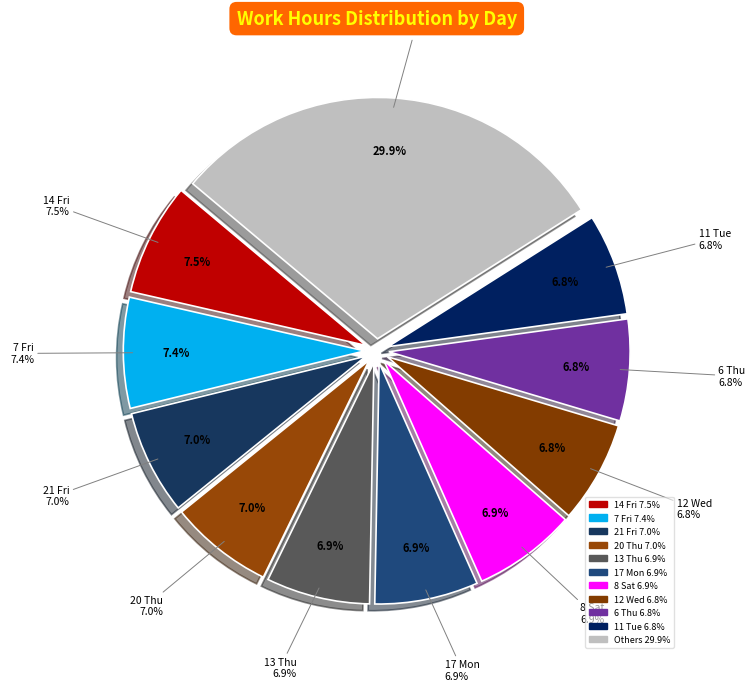

True or false: 7 Fri accounts for 19% of the total.

False